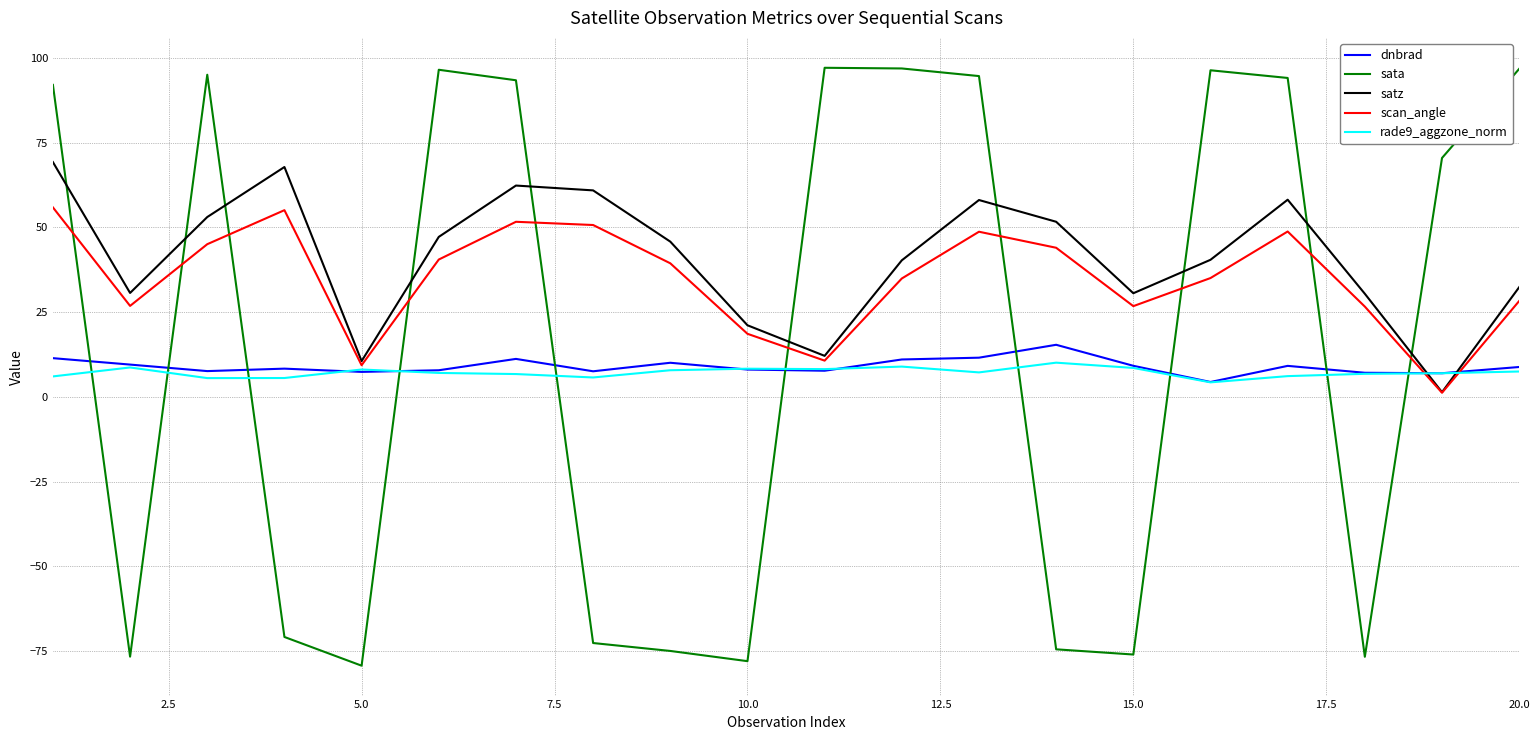

Which series ends up on top after the final intersection of rade9_aggzone_norm and scan_angle?

scan_angle